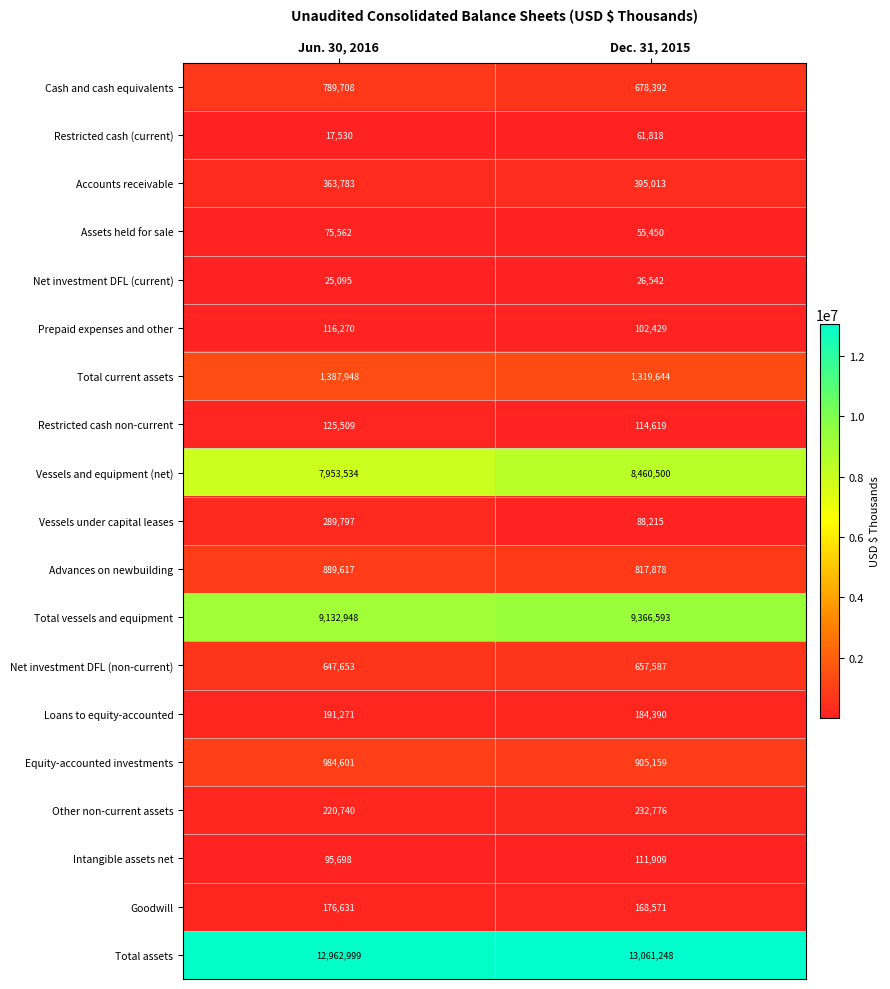

True or false: Total current assets has a value of 1319644 at Dec. 31, 2015.

True